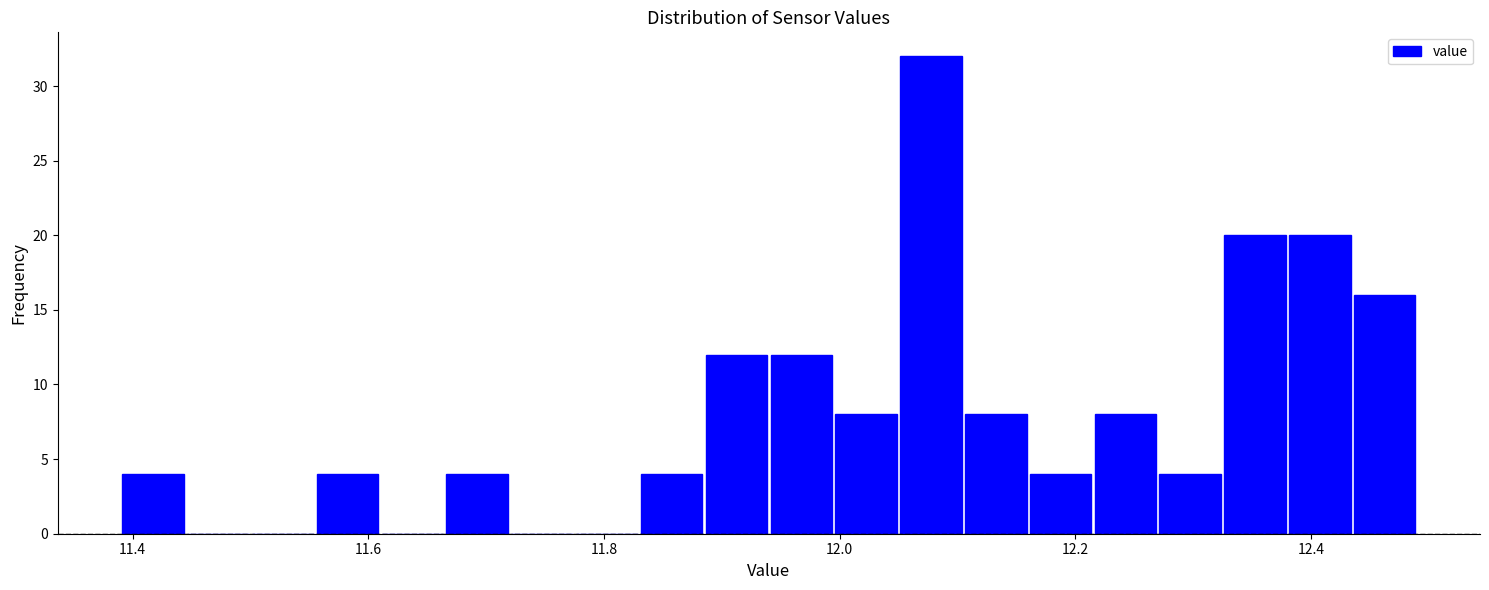

Around what value on the x-axis is the tallest bar? Give the approximate position of its centre, as read against the axis.

12.08